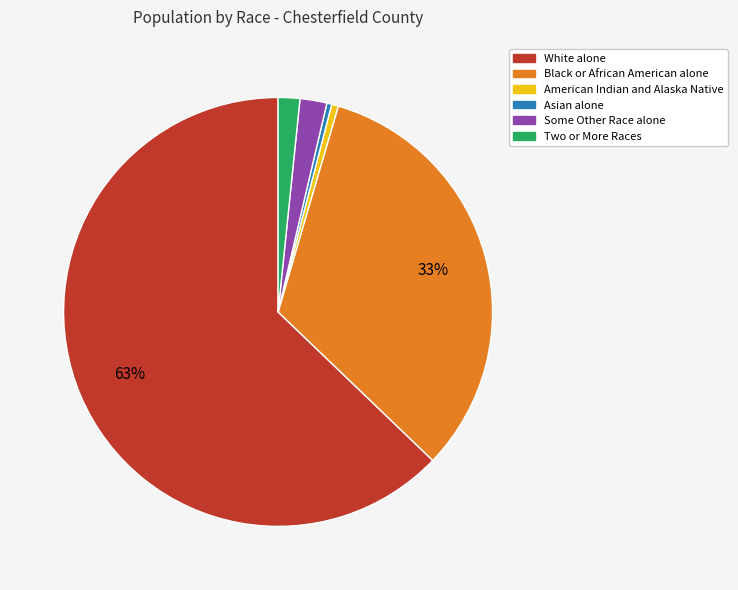

Approximately how many times larger is the value at Some Other Race alone compared to Black or African American alone?

0.1